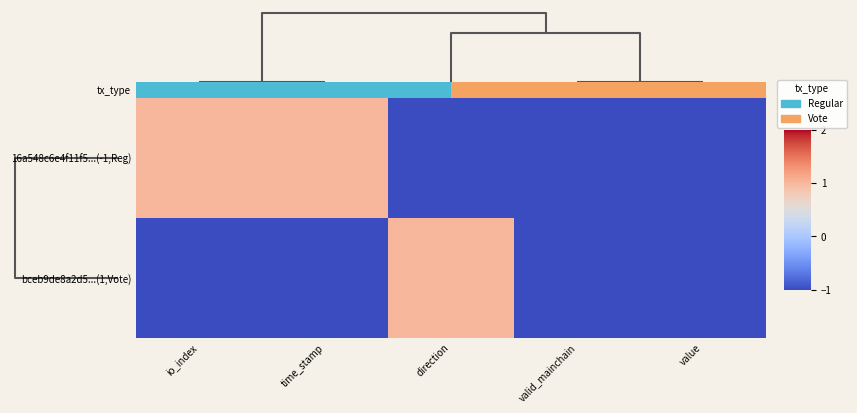

Count the number of categories in the chart.

5